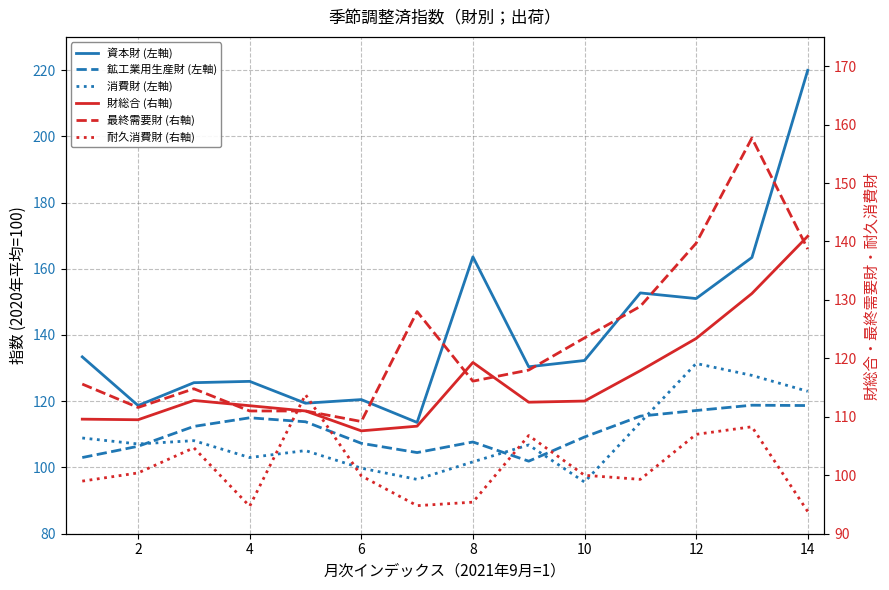

True or false: 消費財 (左軸) and 最終需要財 (右軸) intersect in this chart.

False